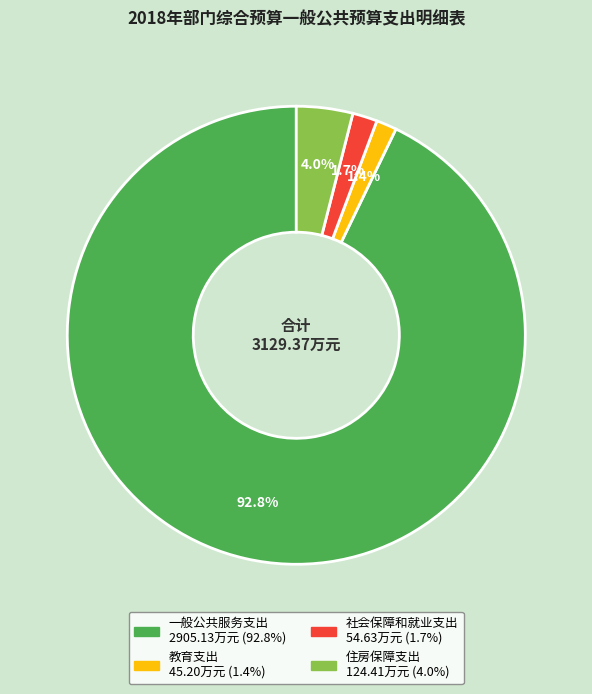

Between 一般公共服务支出 and 社会保障和就业支出, which is larger?

一般公共服务支出